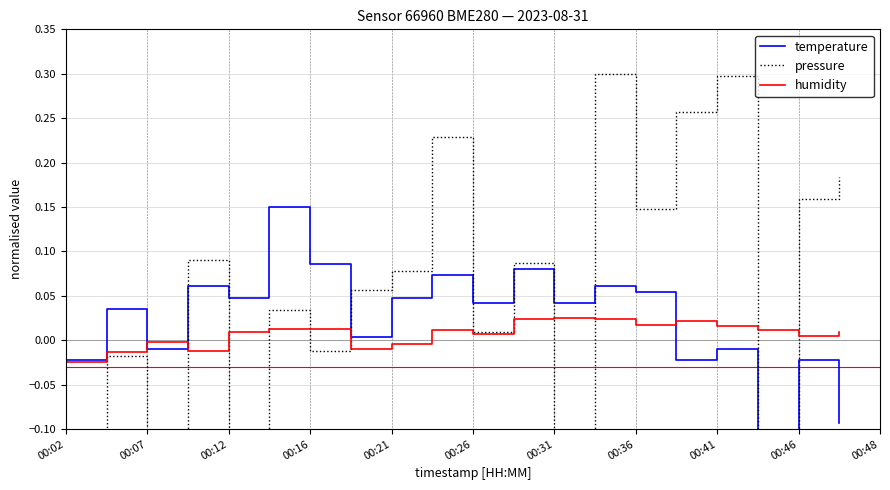

At which category does the chart reach its peak across all series?

13